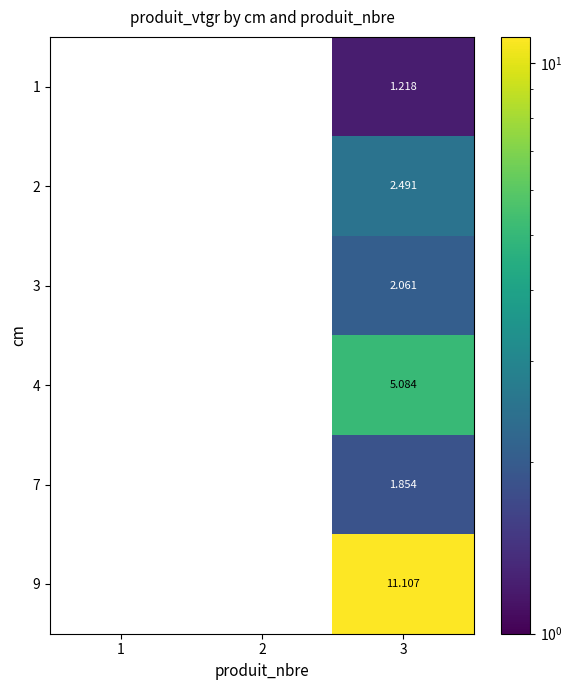

Is the value of 2 at 3 greater than the value of 1 at 1?

Yes